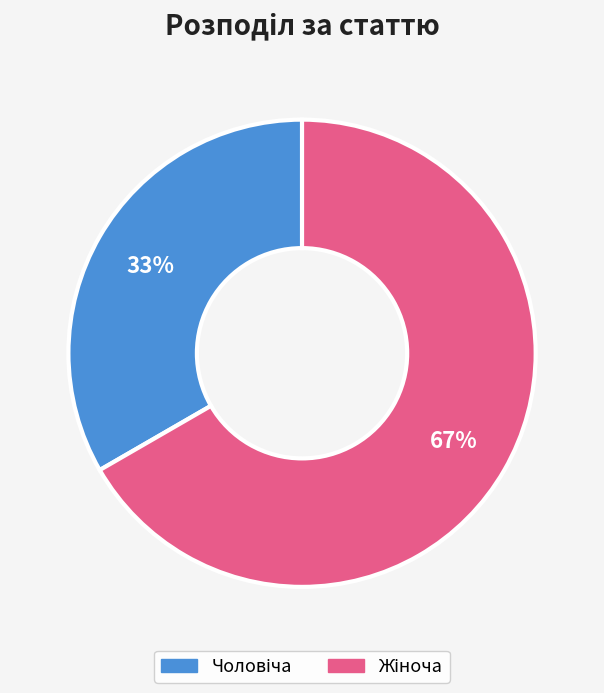

How many segments does this pie chart have?

2